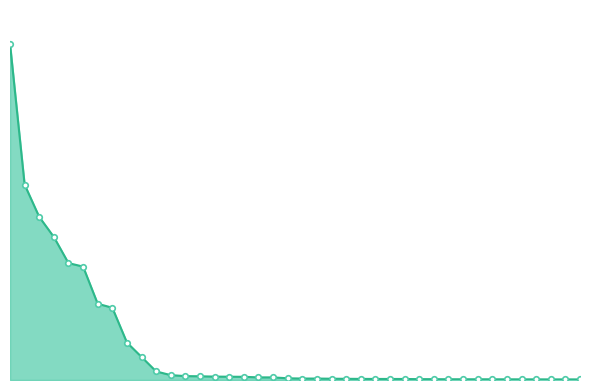

Is this an area chart (filled region under the line)?

Yes